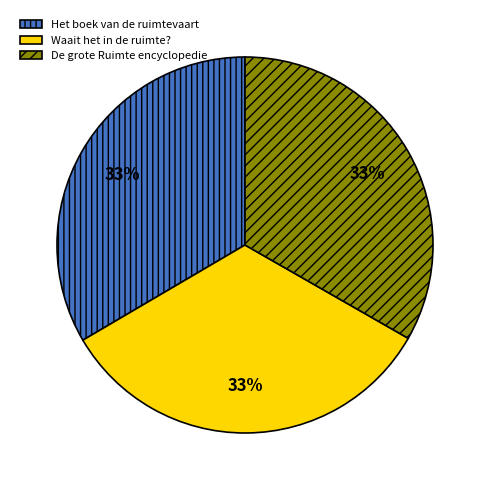

True or false: De grote Ruimte encyclopedie accounts for 33% of the total.

True